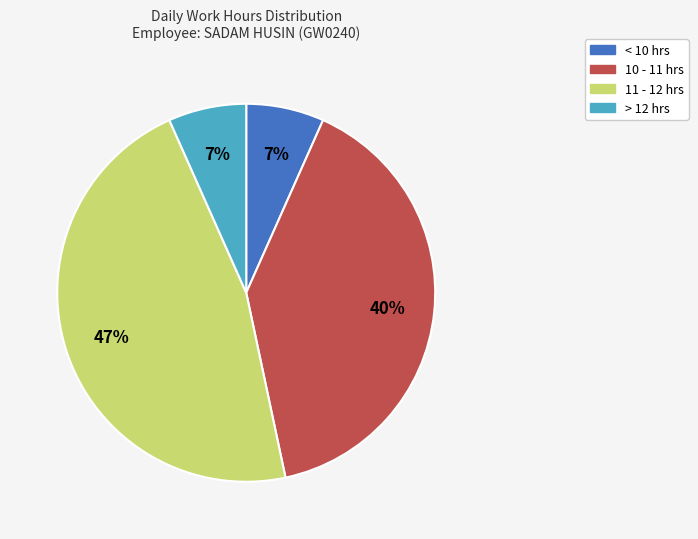

Is it true that > 12 hrs is 7% of the pie?

True